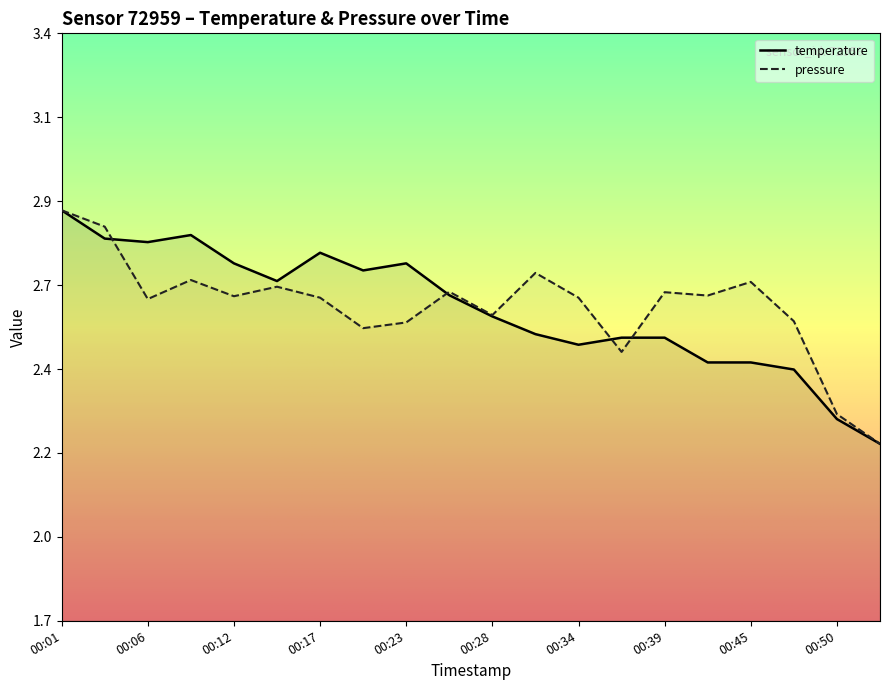

Between 00:25 and 00:14, which is larger?

00:14